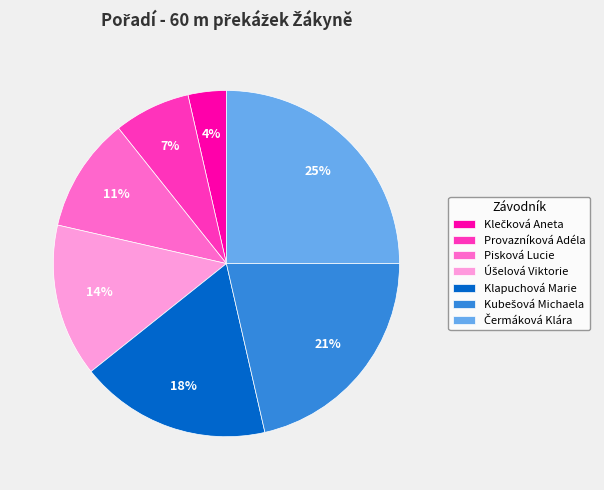

To the nearest percent, what is the average slice percentage?

14%